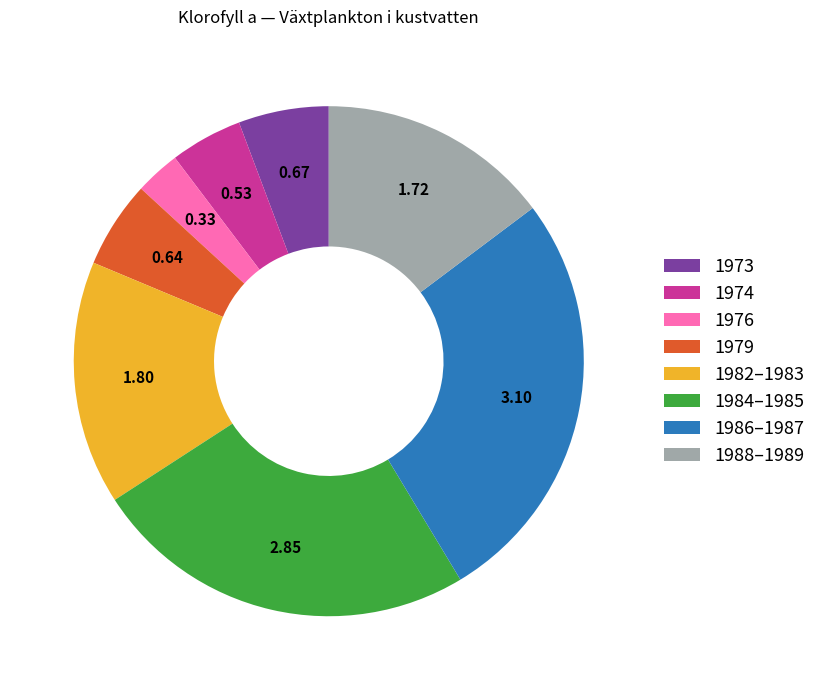

Combined, do 1982–1983 and 1974 account for over 50%?

No